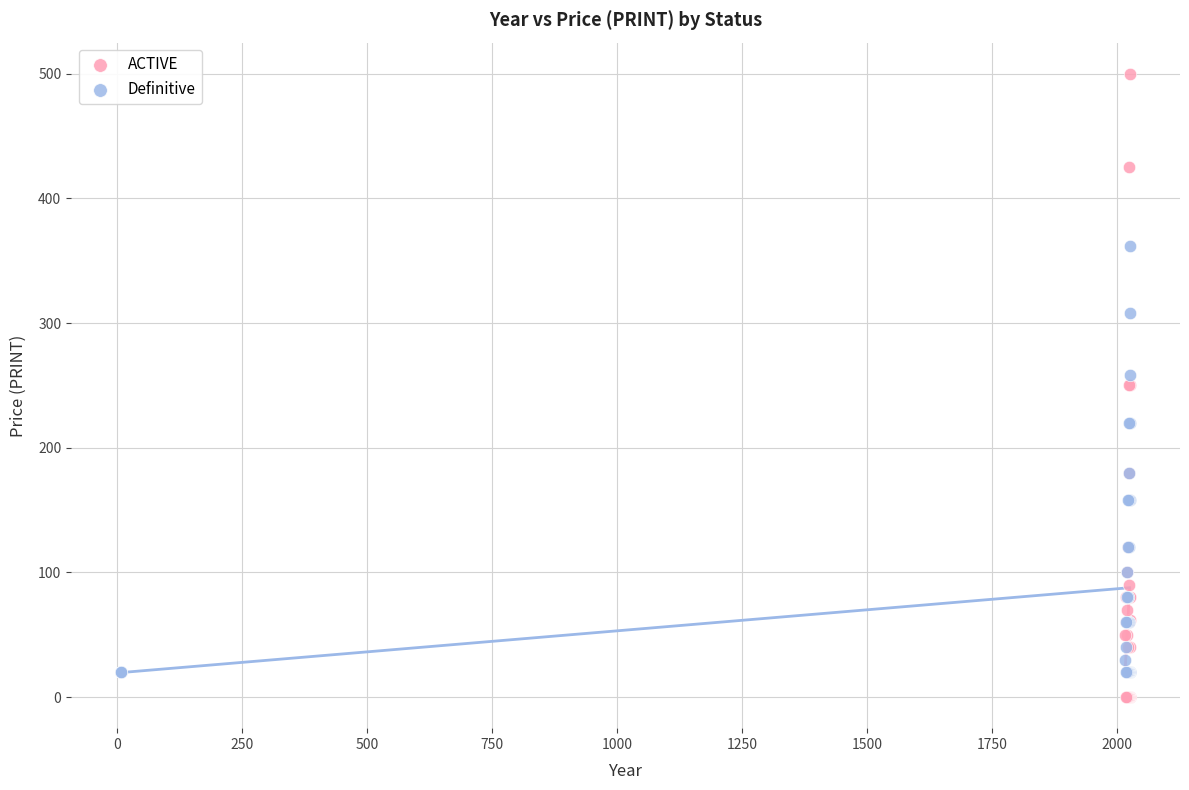

Which series has the largest Y range (max minus min)?

ACTIVE